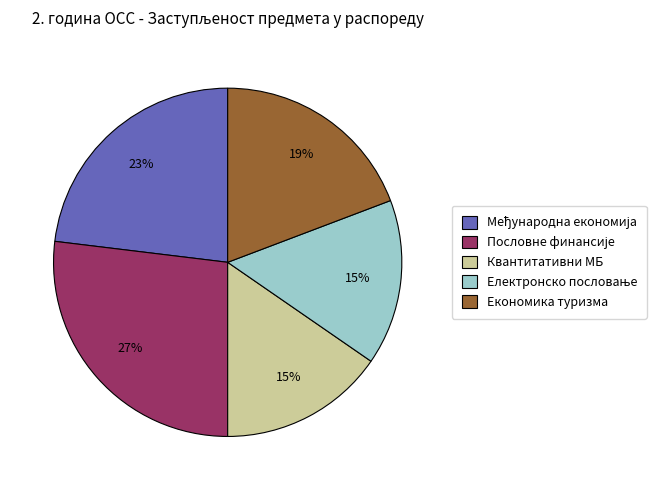

How many segments does this pie chart have?

5